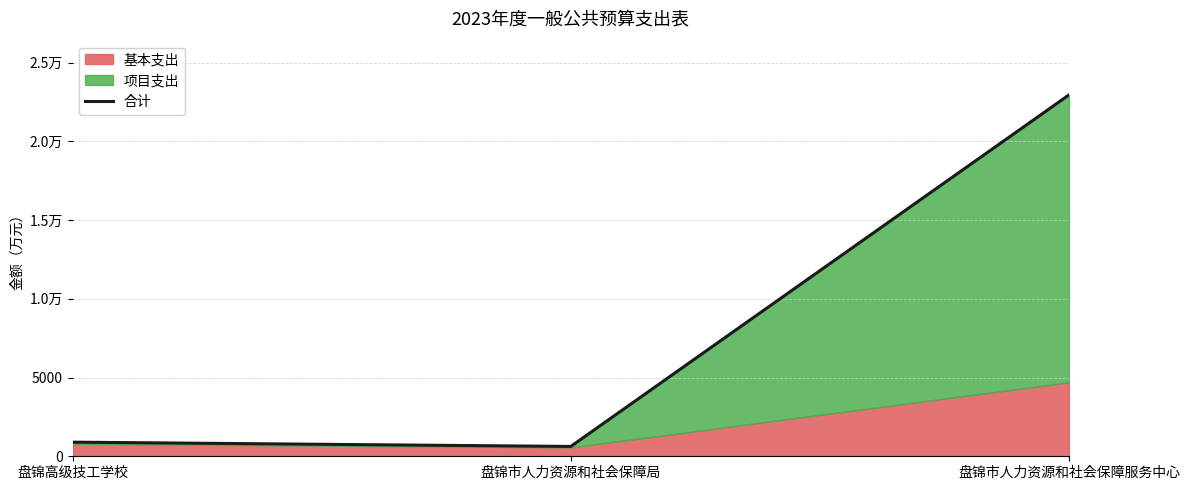

Reading right to left, list all the values displayed in this chart.

22957.6	624.9	897.4